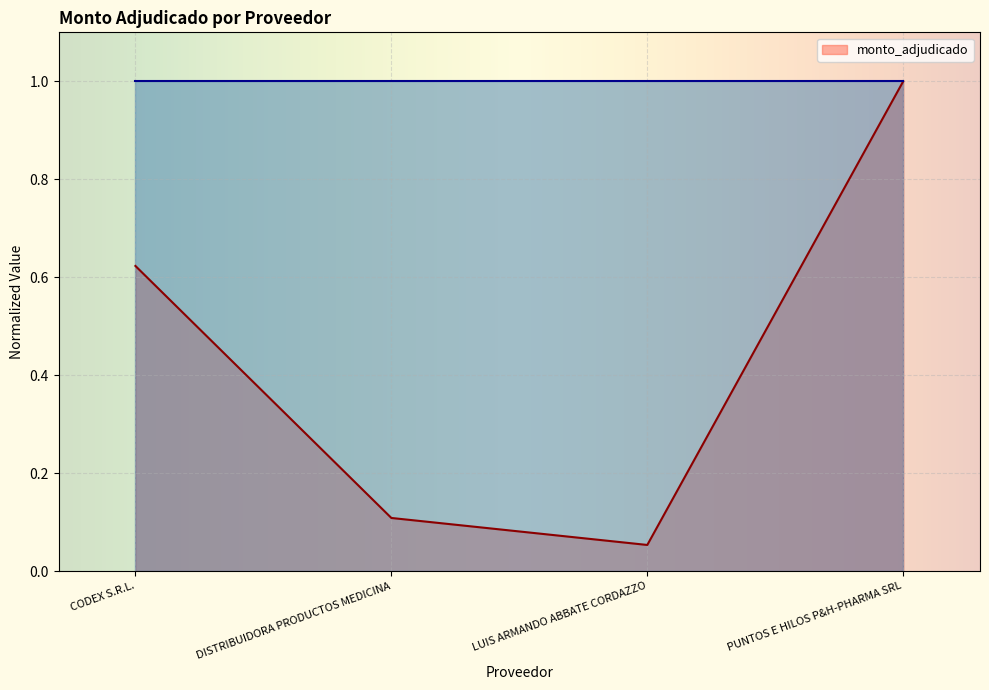

Where is the first local minimum?

LUIS ARMANDO ABBATE CORDAZZO